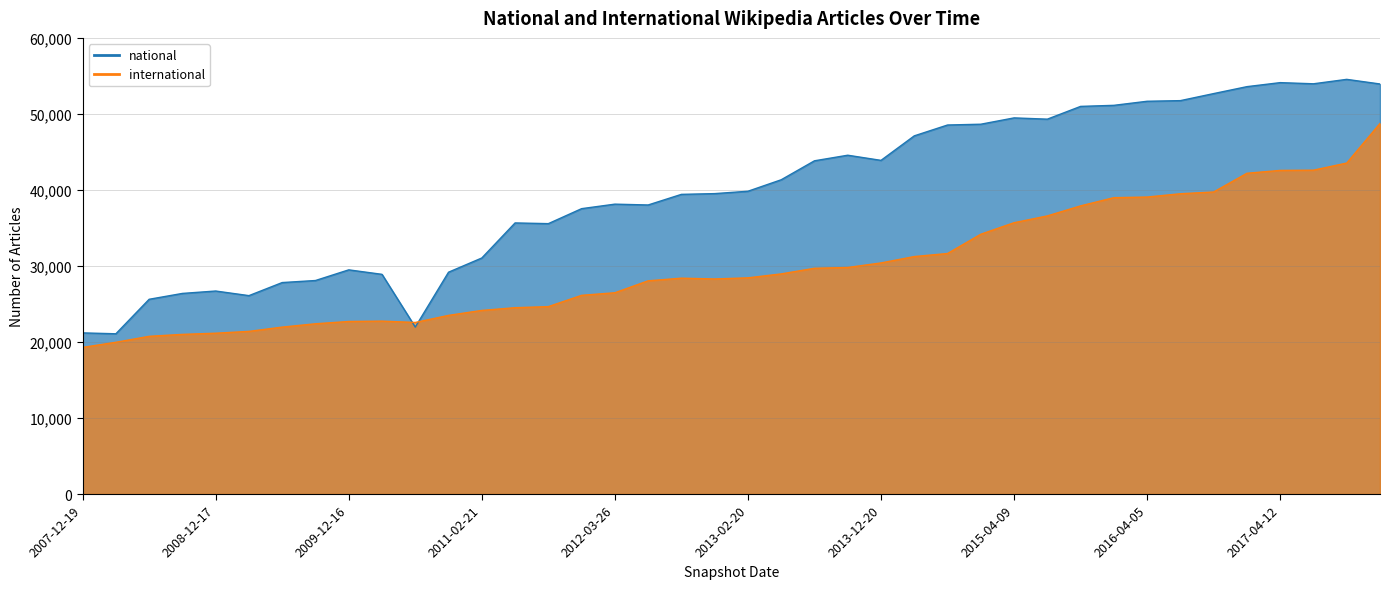

What is the label of the 12th point from the right?

2015-04-09